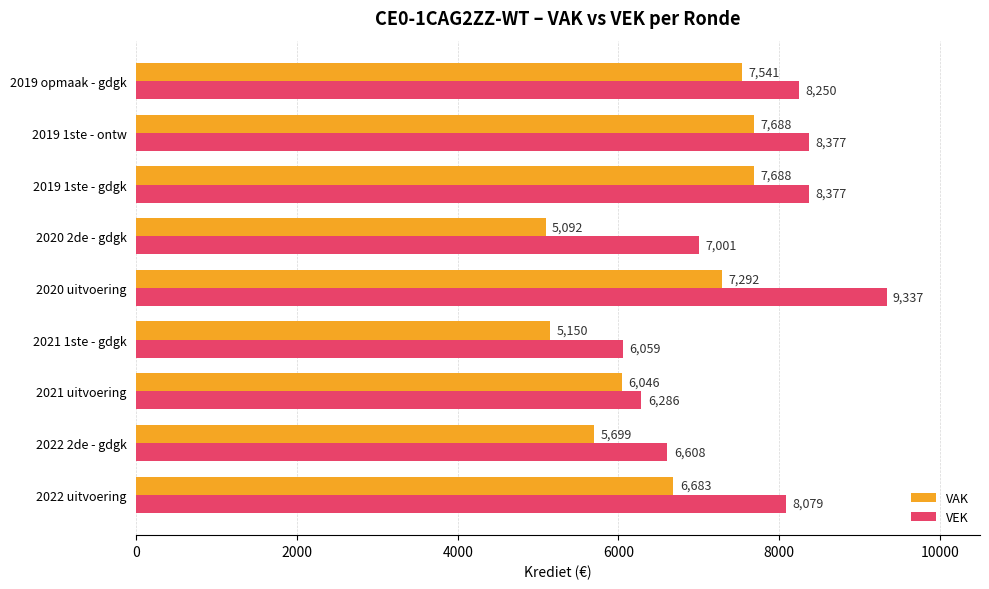

What is the difference between the VEK values at 2020 2de - gdgk and 2019 opmaak - gdgk?

1249